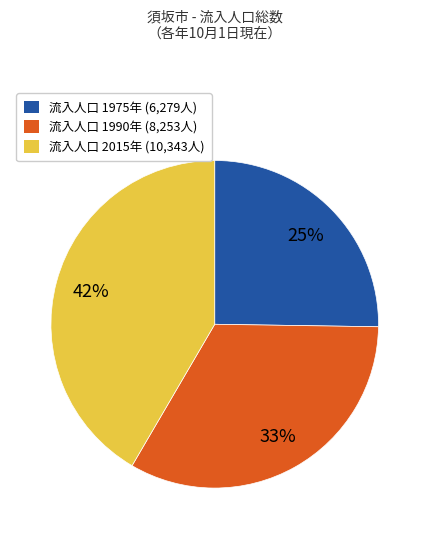

To the nearest percent, what is the average slice percentage?

33%